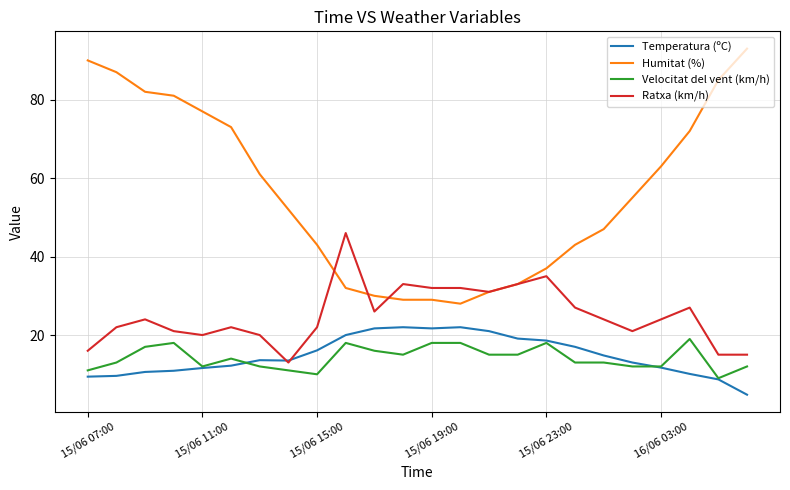

Rank the series by their maximum value, from highest to lowest.

Humitat (%), Ratxa (km/h), Temperatura (ºC), Velocitat del vent (km/h)